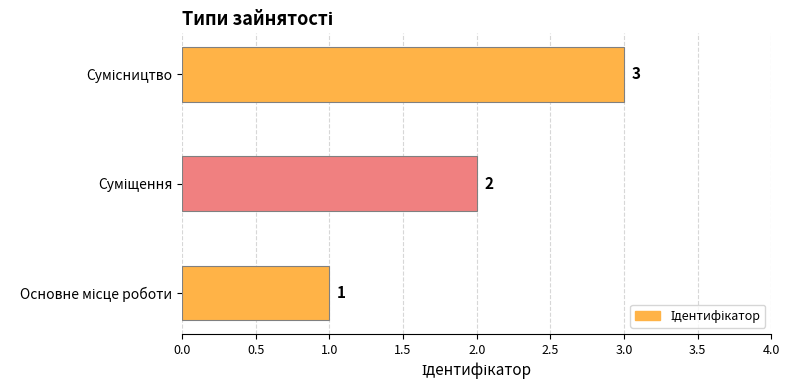

What is the maximum value shown in the chart?

3